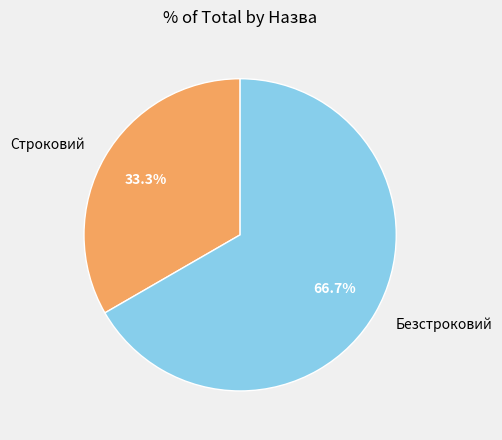

Do Безстроковий and Строковий together represent more than half of the pie?

Yes